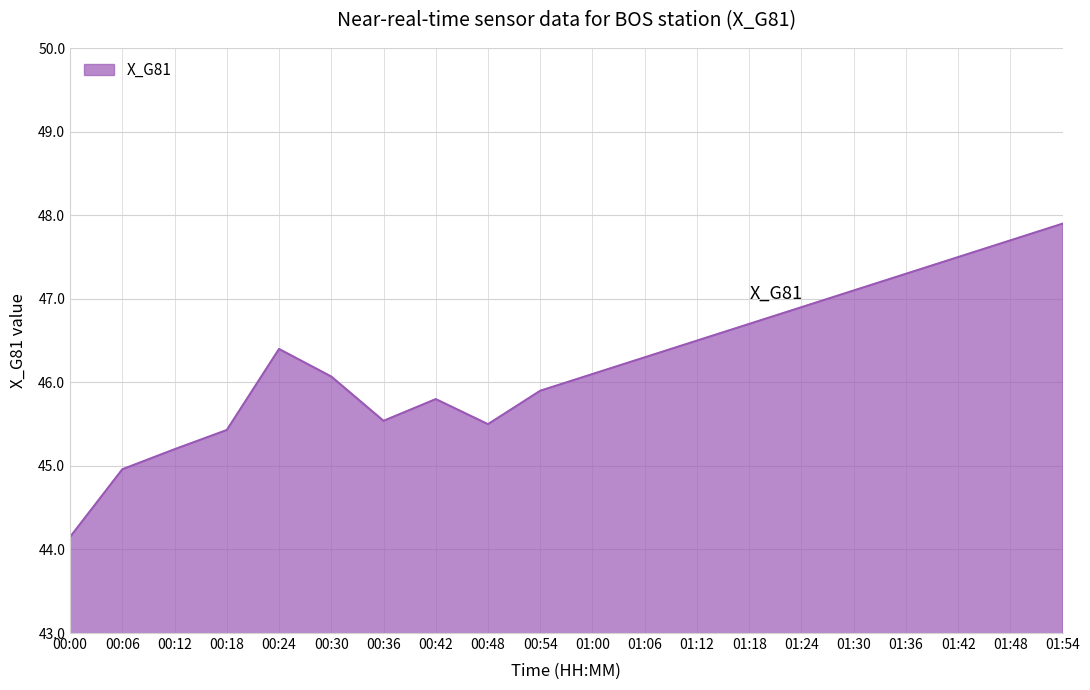

The value at 00:36 is 23.8. True or false?

False